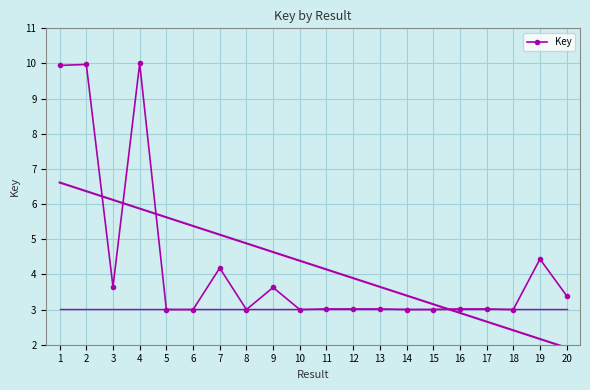

At which category does the data reach its first local peak?

2